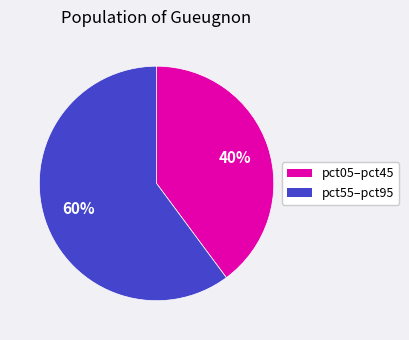

To the nearest percent, what is the average slice percentage?

50%